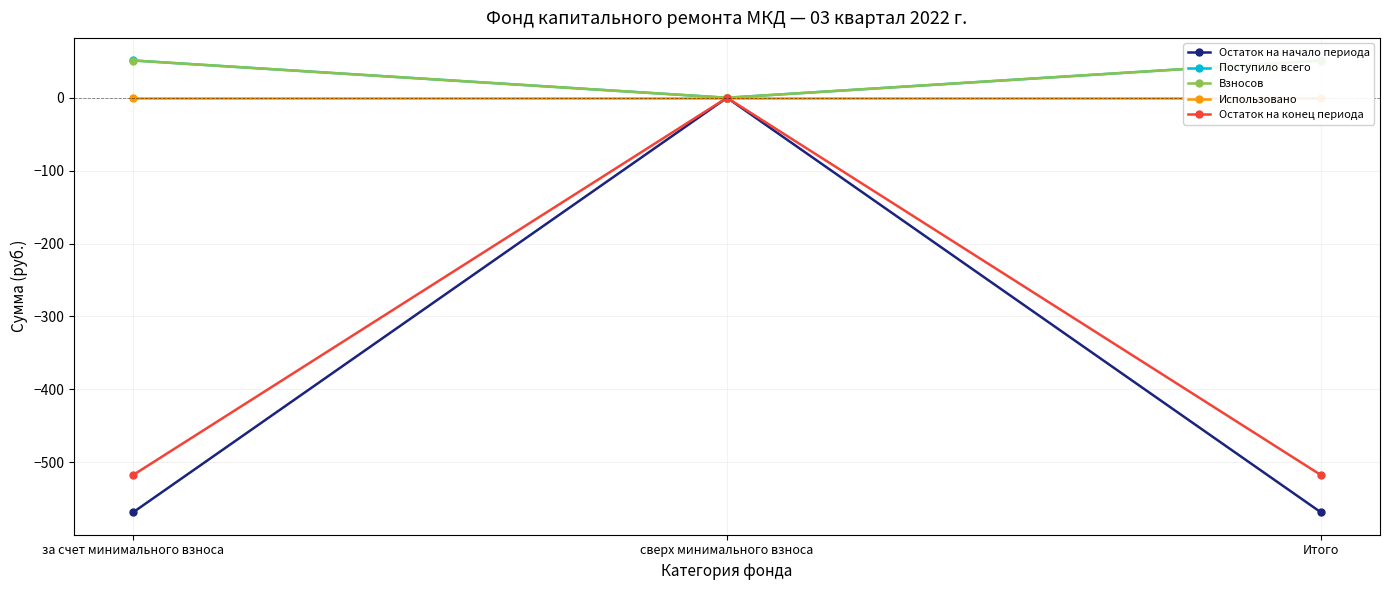

At which category does the chart reach its peak across all series?

за счет минимального взноса